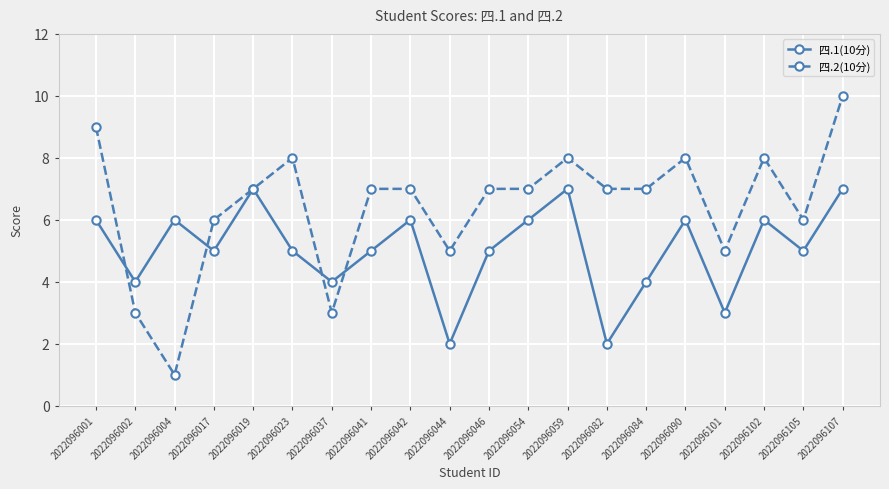

What are all the series names shown in the legend?

四.1(10分), 四.2(10分)